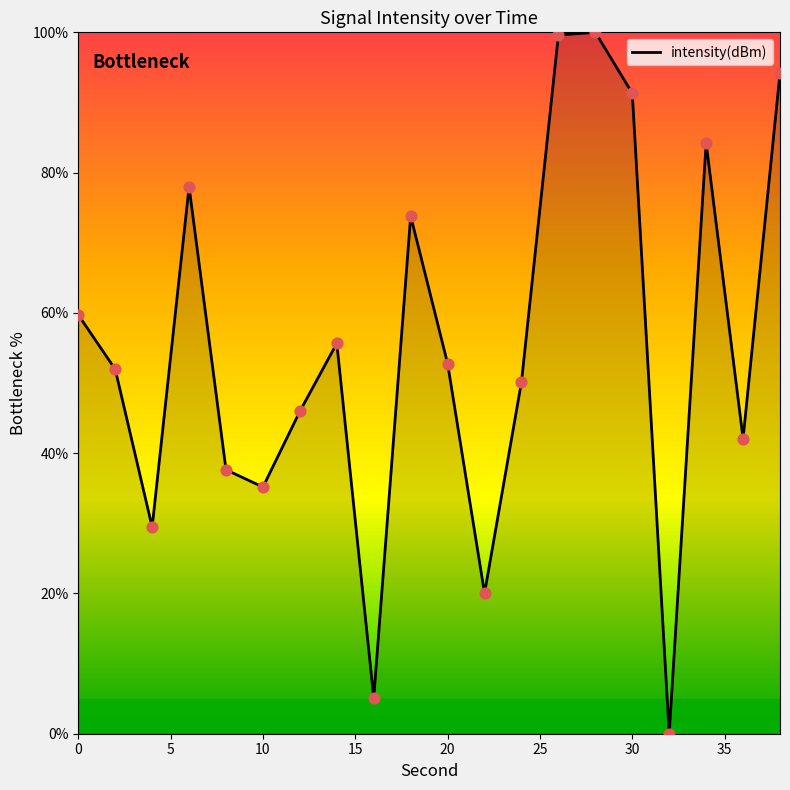

What is the maximum value shown in the chart?

100.0